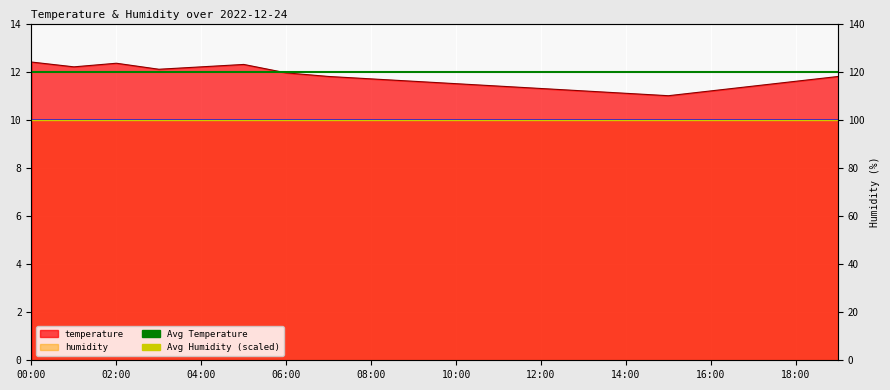

What is the difference between the values at 09:00 and 17:00?

0.2